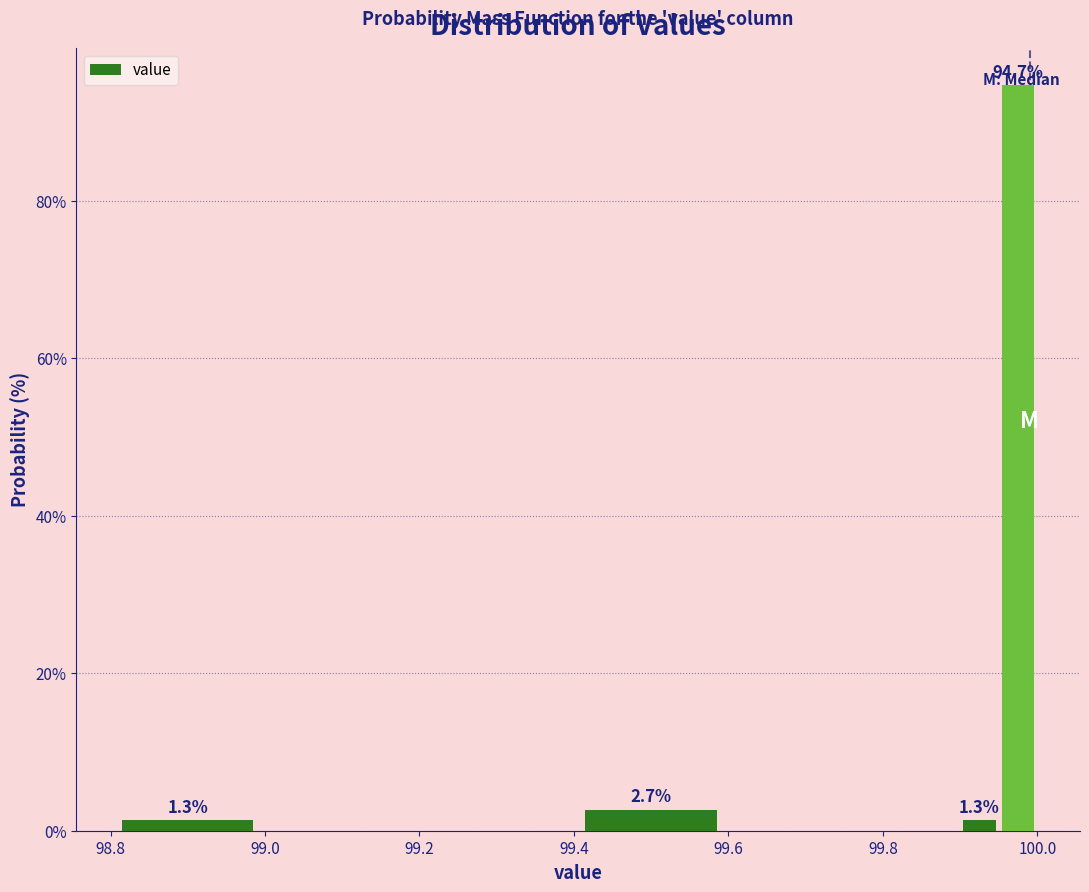

Around what value on the x-axis is the tallest bar? Give the approximate position of its centre, as read against the axis.

99.98